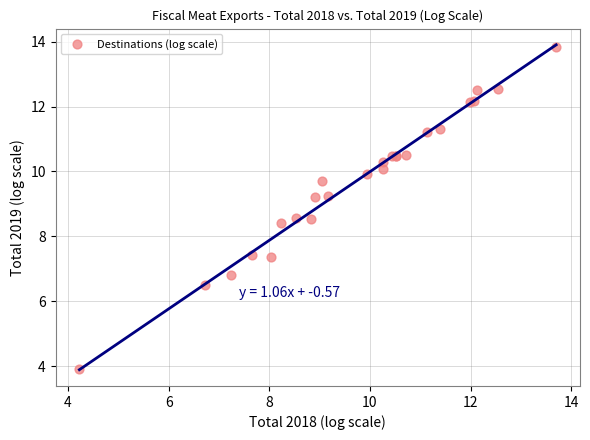

What Y value in the scatter plot is closest to 8?

8.4